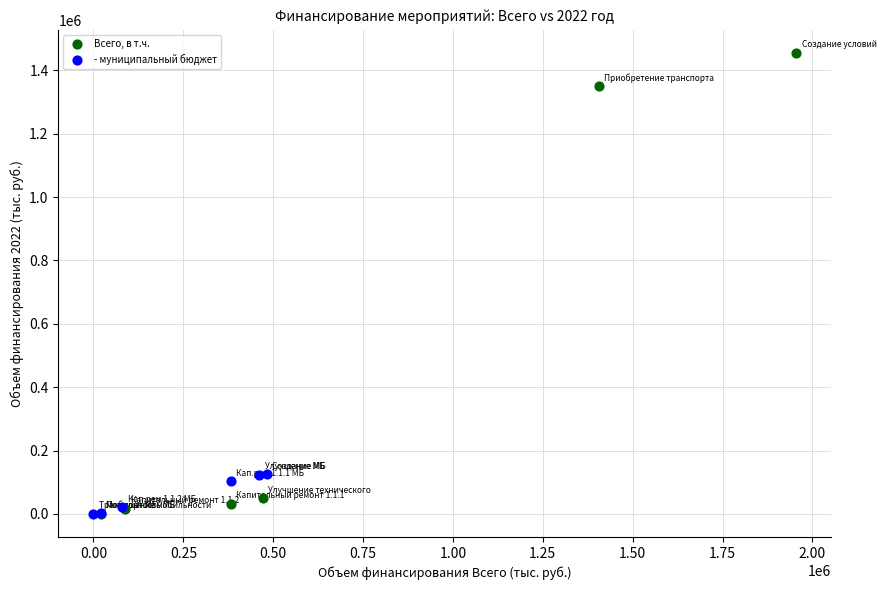

Which series reaches the maximum Y coordinate?

Всего, в т.ч.